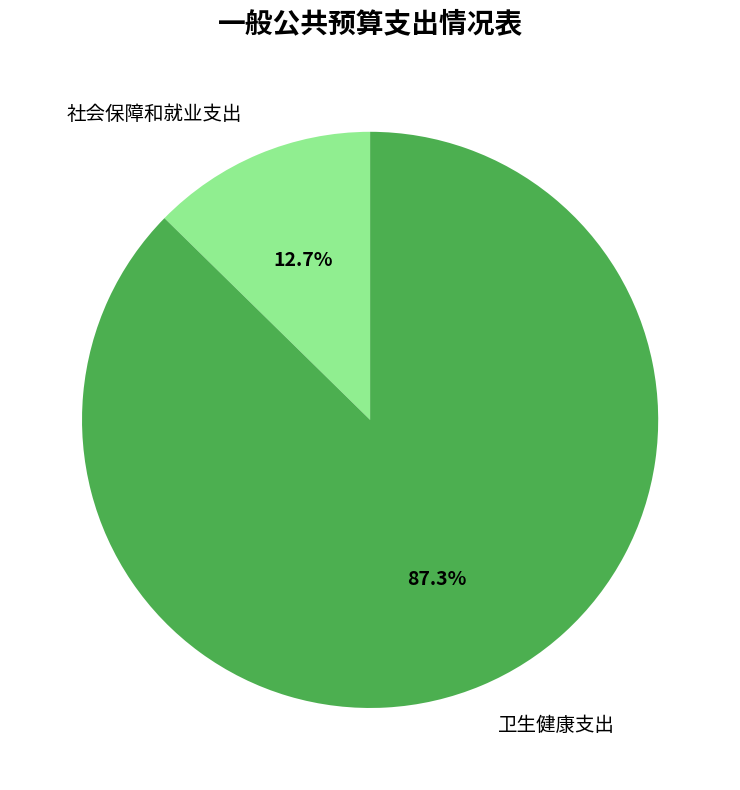

Combined, do 社会保障和就业支出 and 卫生健康支出 account for over 50%?

Yes